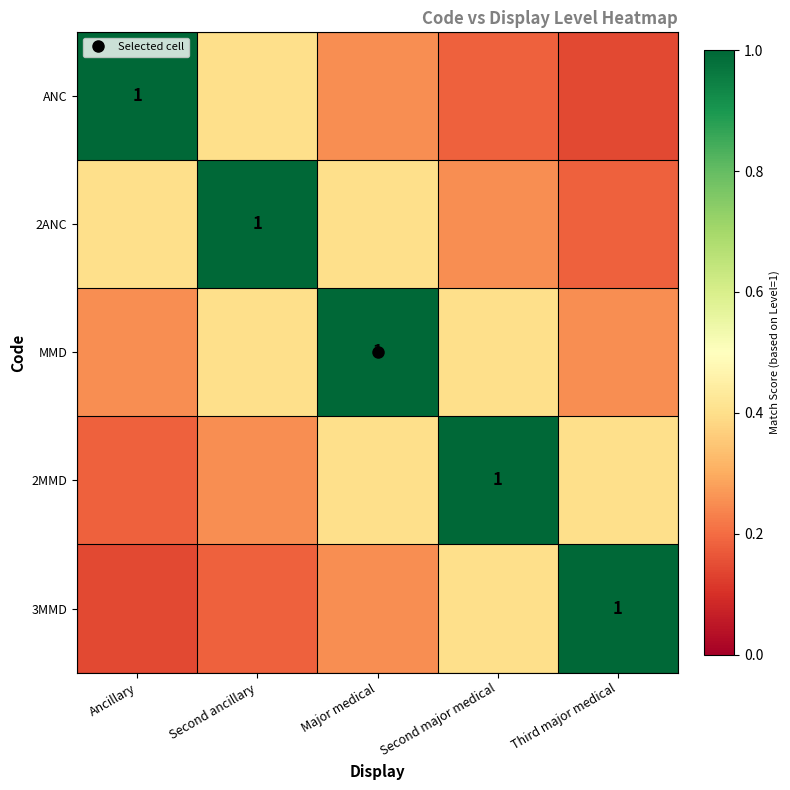

At which label does 2MMD reach its minimum?

Ancillary